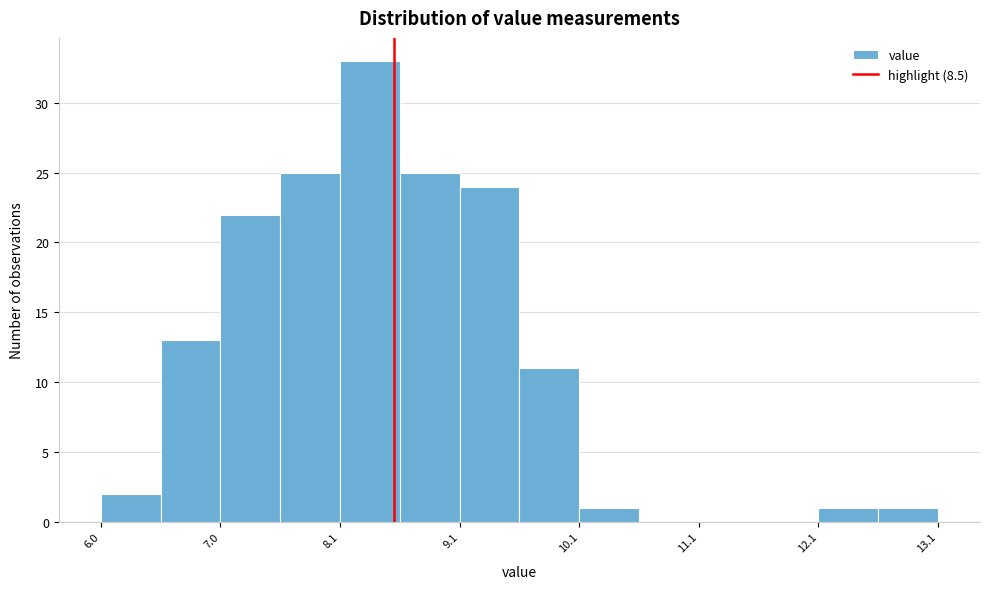

How tall is the bar that spans 8.55 to 9.05 on the x-axis? Neither the bar edges nor the heights are printed on the chart, so give them approximately, as read against the axes.

25